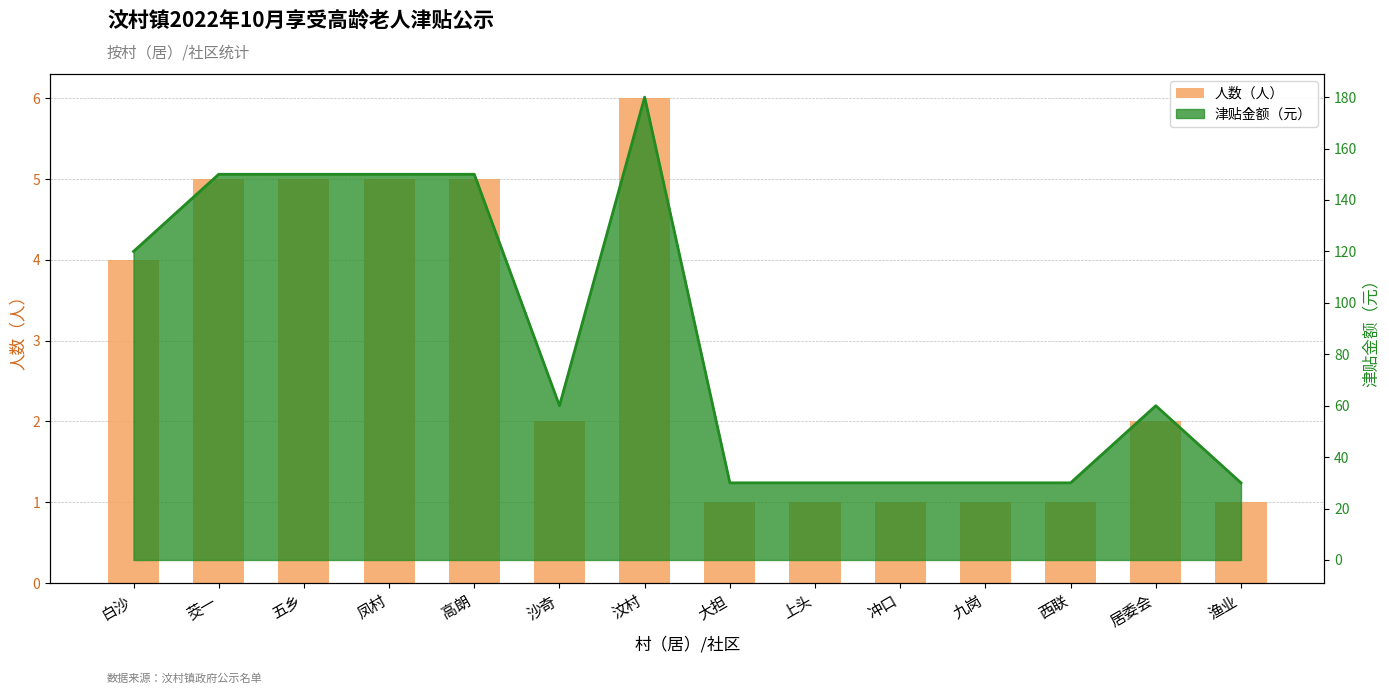

How many values exceed 2?

6